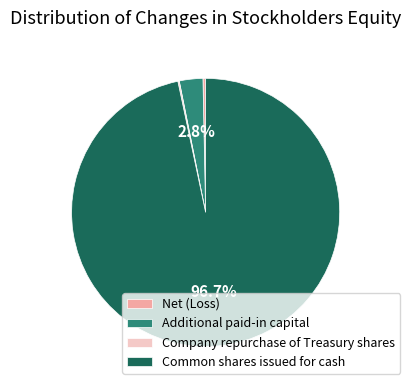

How much of the chart is everything except Additional paid-in capital?

97.2%